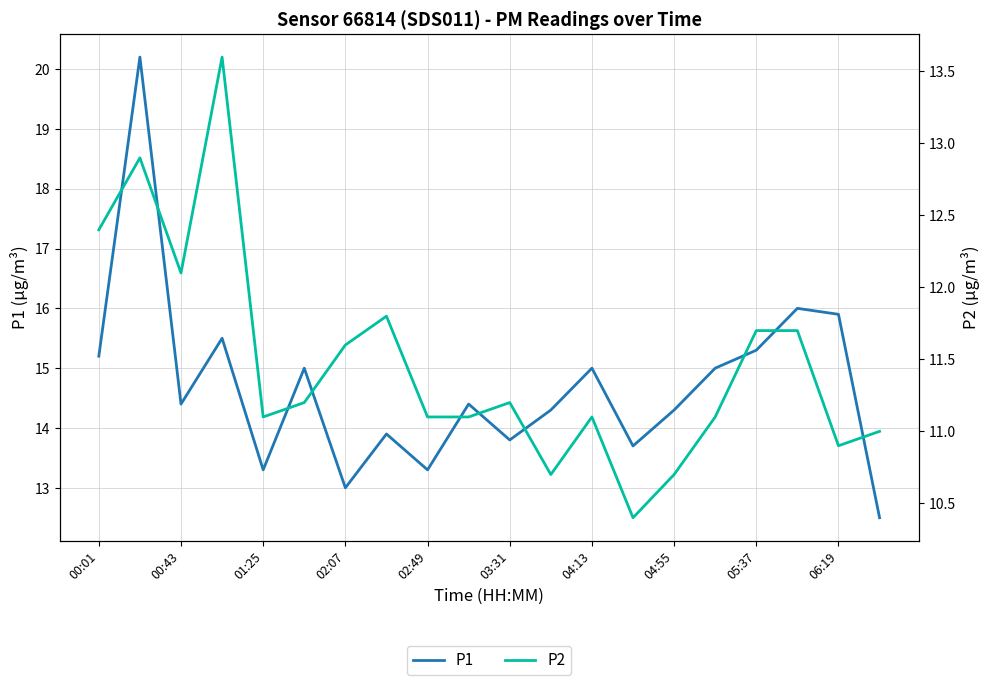

What is the difference between the maximum and minimum values in the P2 series?

3.2